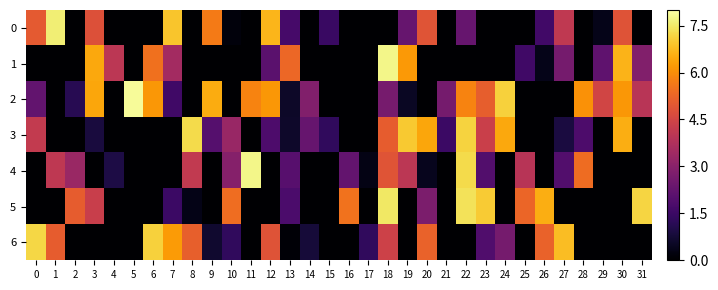

What is the total value across all series at 3?

22.8